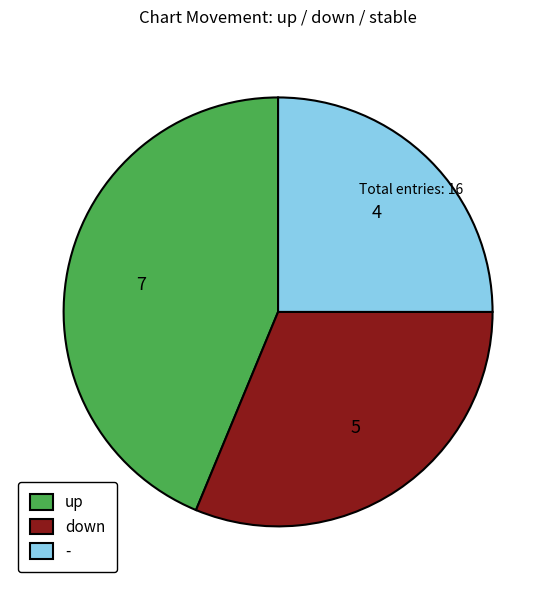

Does - represent more than half of the total?

No